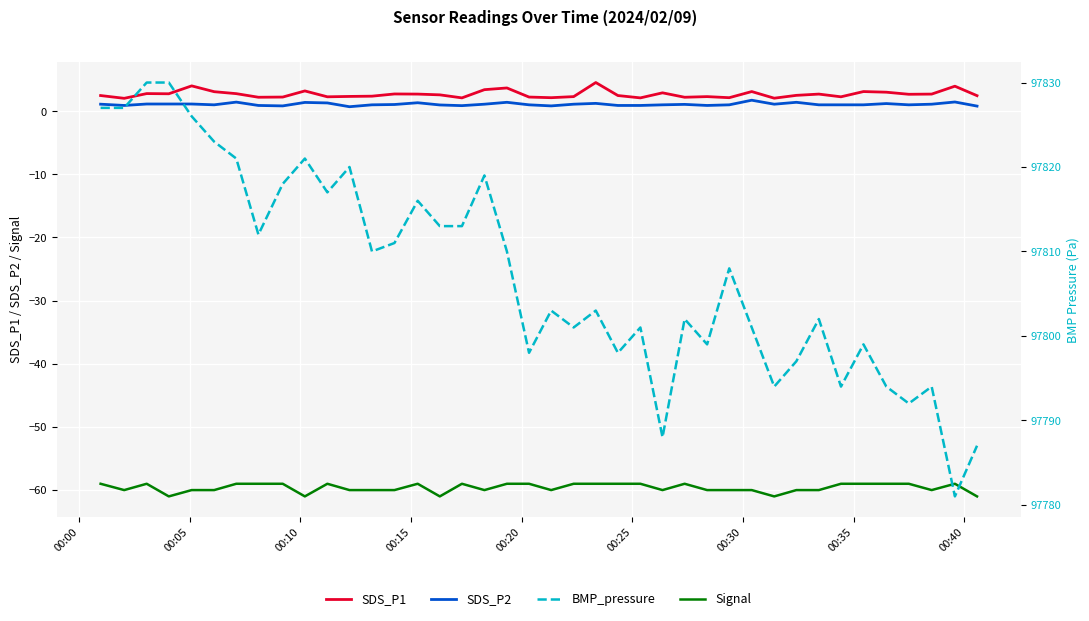

What is the difference between the maximum and minimum values in the SDS_P1 series?

2.5